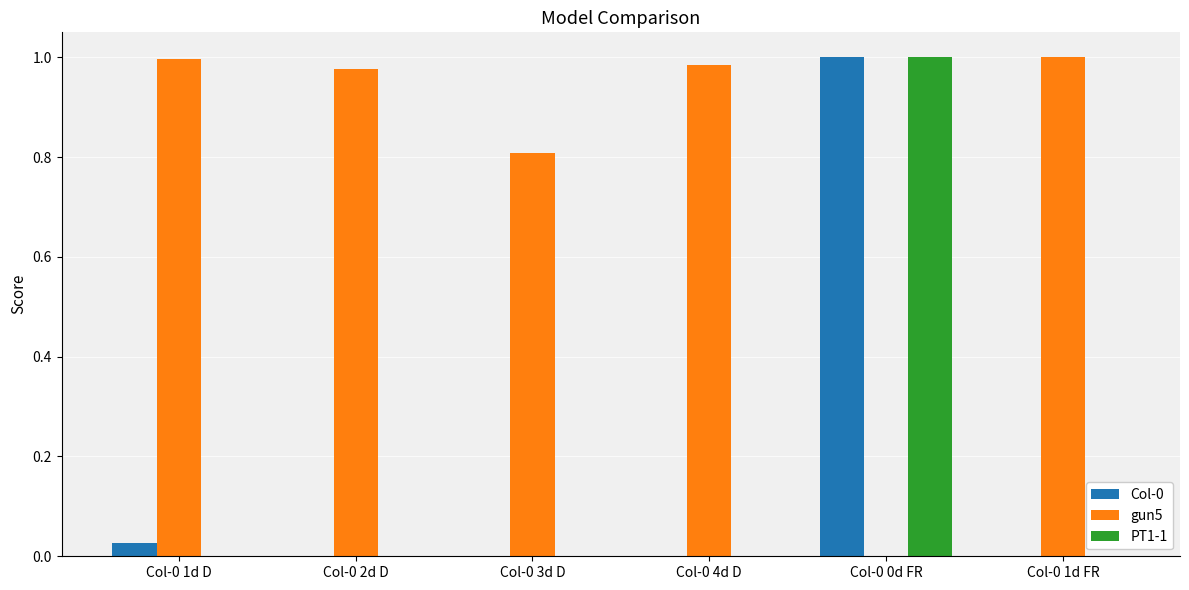

Which series has the largest total across all categories?

gun5